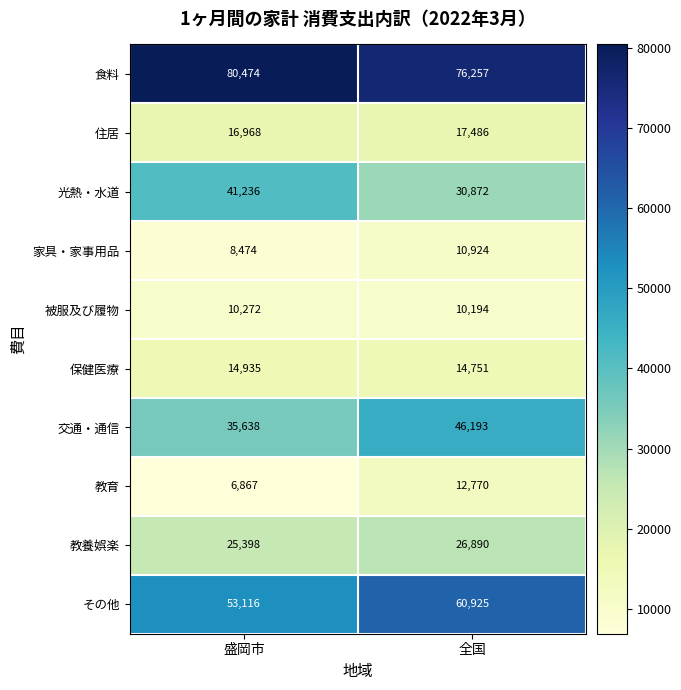

Which label corresponds to the smallest value in the chart?

盛岡市